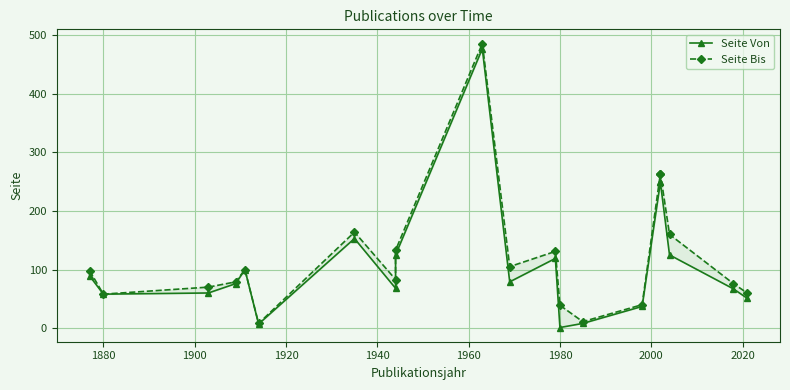

How many lines are shown in the chart?

2